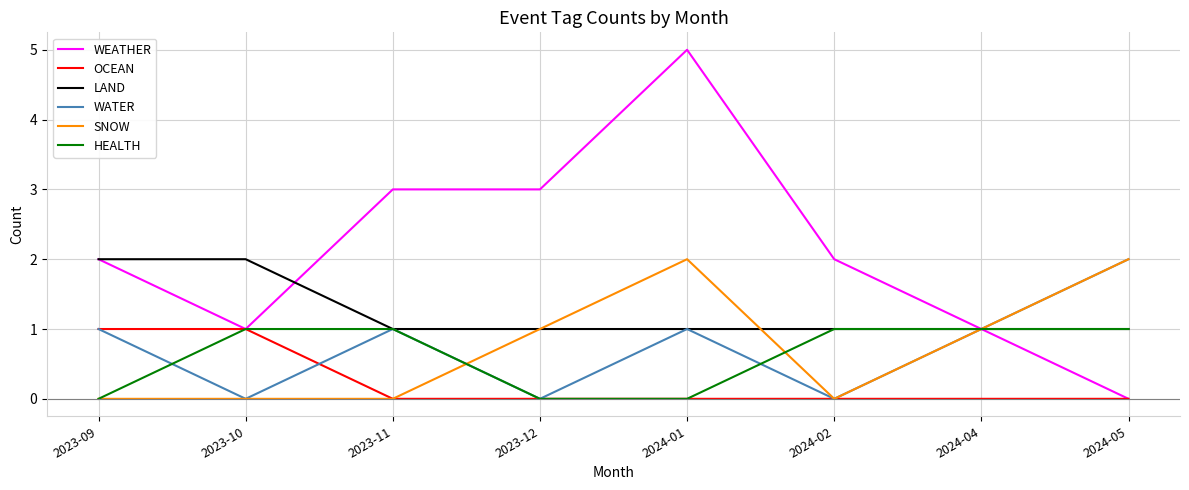

At which category is the sum across all series the highest?

2024-01